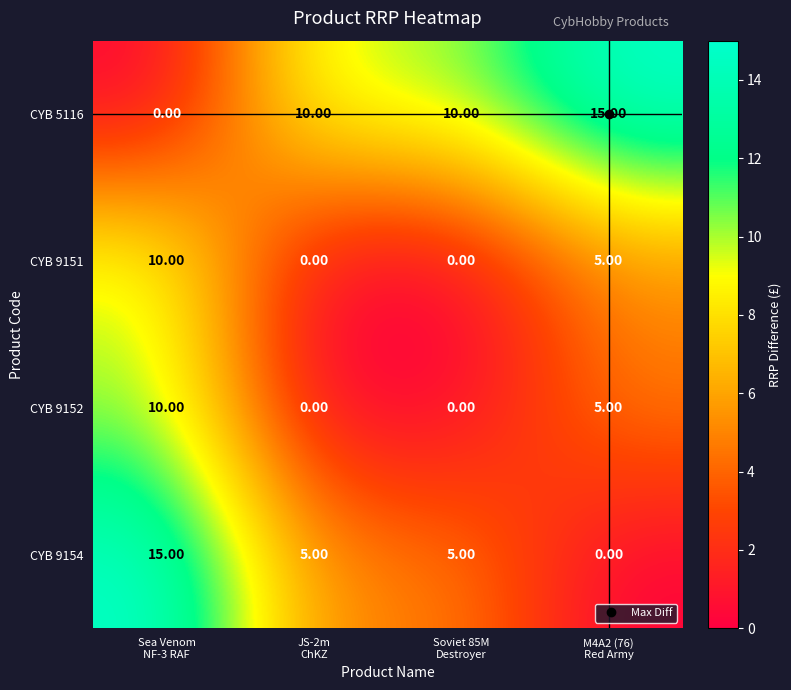

How many categories are shown in the chart?

4